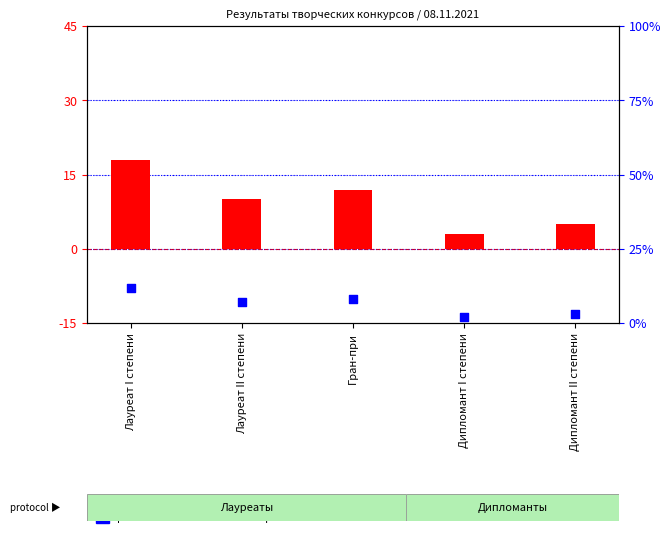

At how many categories does at least one series exceed 11?

2